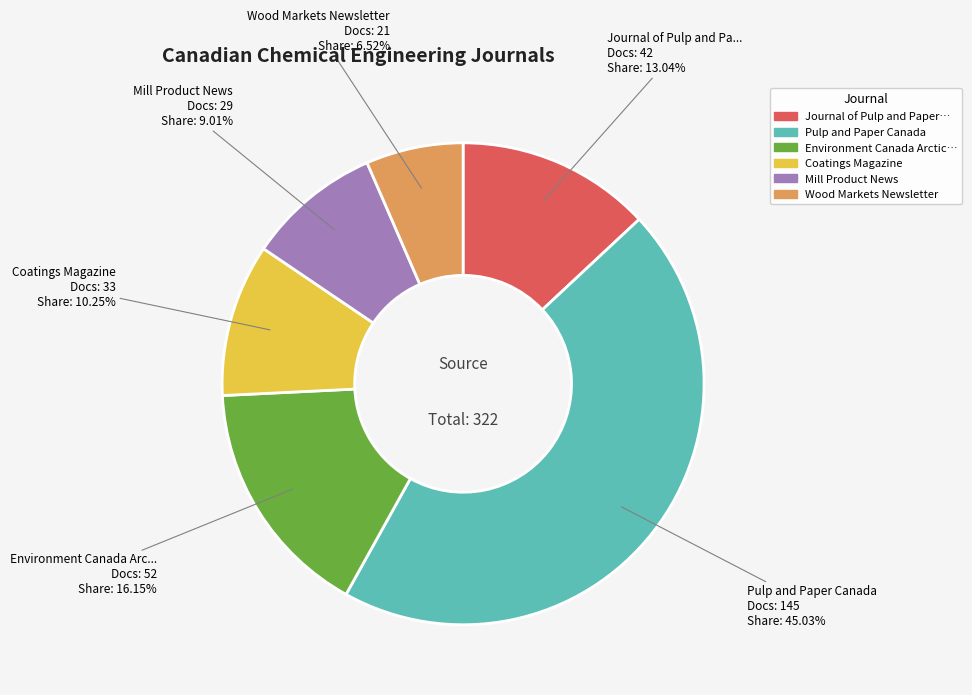

How many segments does this pie chart have?

6